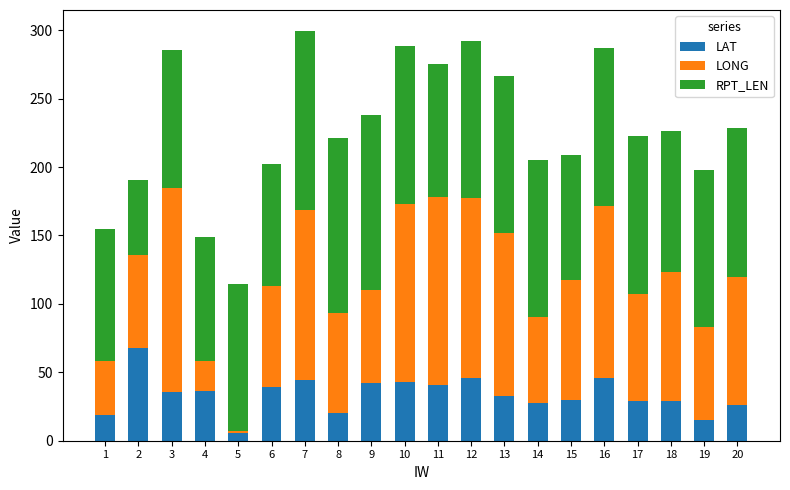

How many data points does each series have?

20